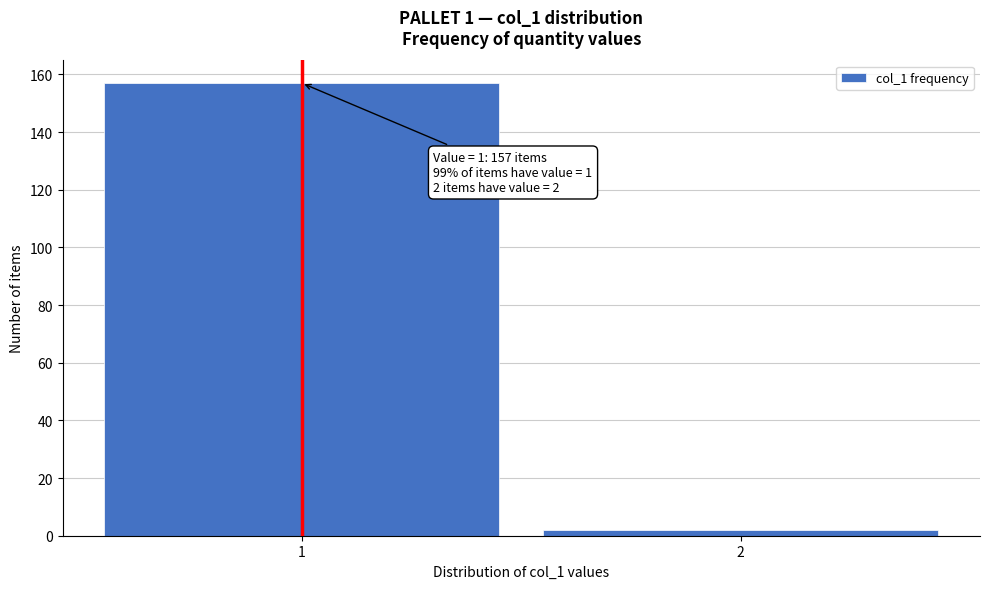

Reading right to left, what are all the values shown in this chart?

2=2	1=157